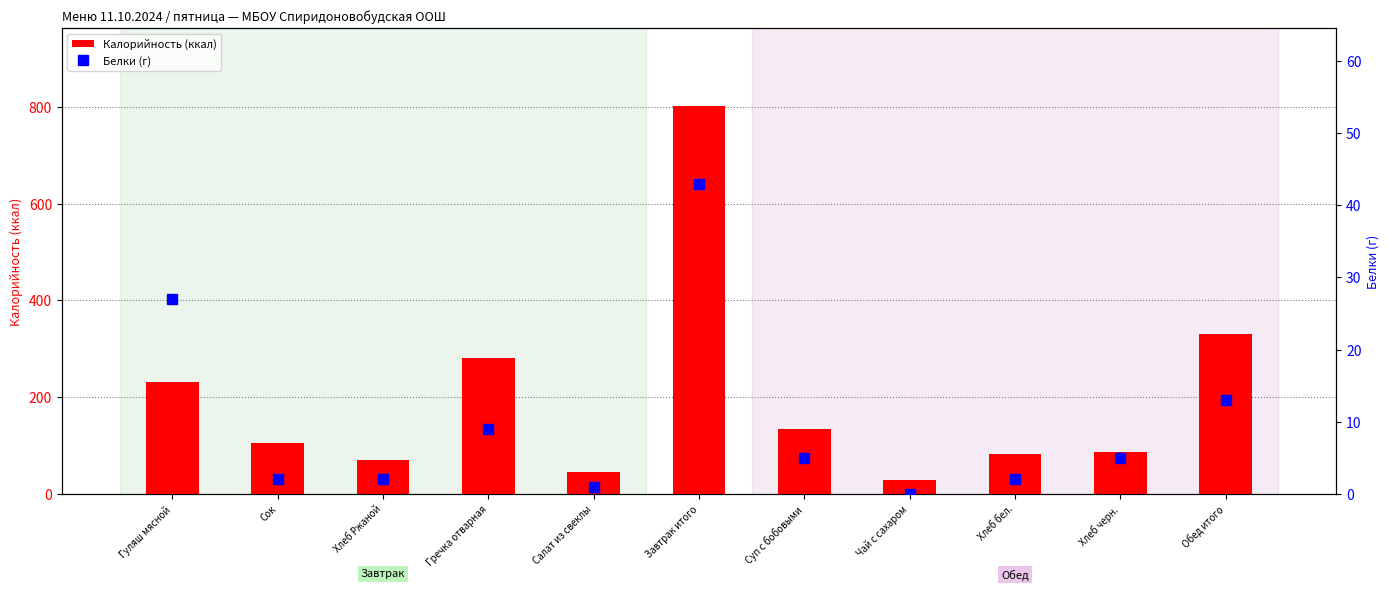

Reading right to left, list all the values displayed in this chart.

Калорийность (ккал): 331	86	82	28	135	802	46	280	69	106	232
Белки (г): 13	5	2	0	5	43	1	9	2	2	27